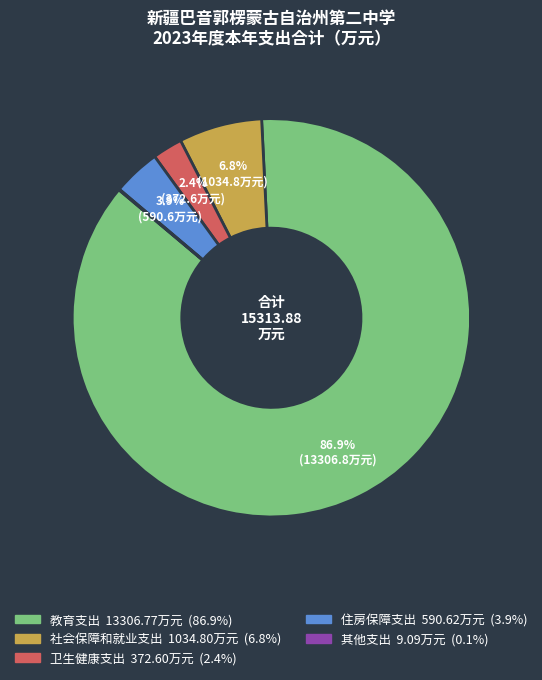

To the nearest percent, what portion does 教育支出 represent?

87%